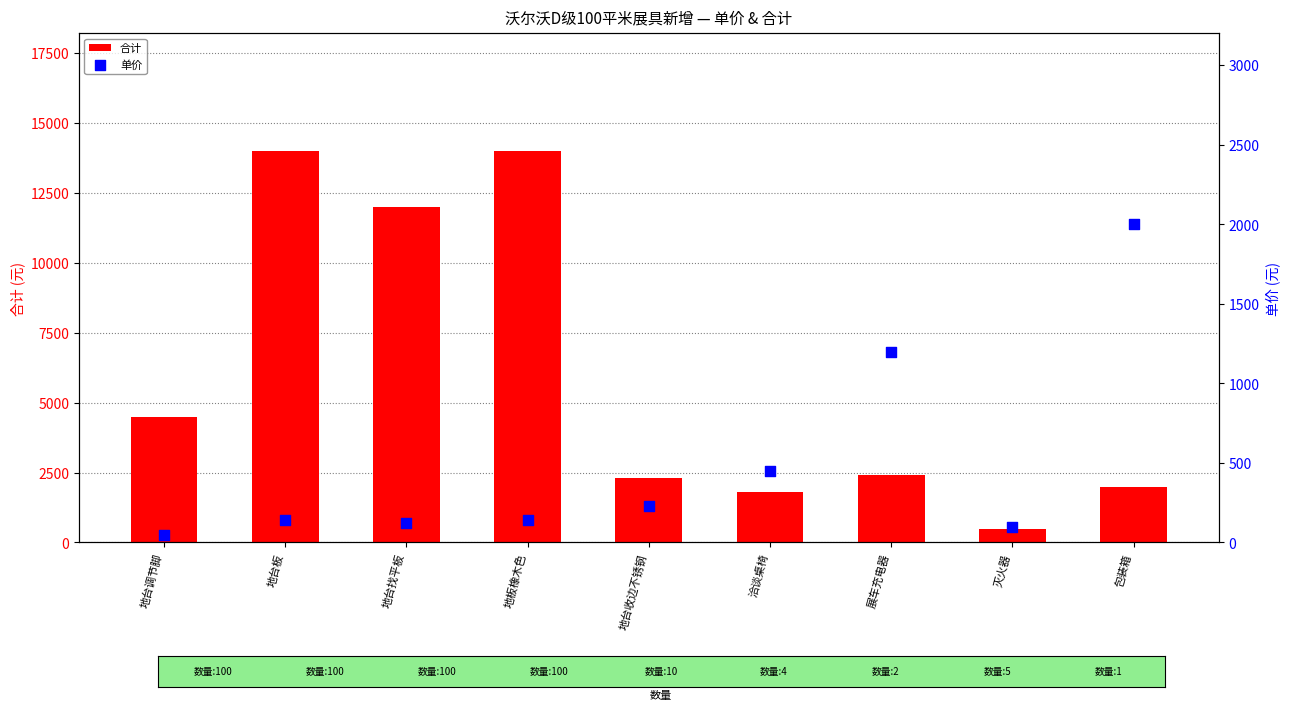

Is the value of 单价 at 地台收边不锈钢 greater than the value of 合计 at 包装箱?

No